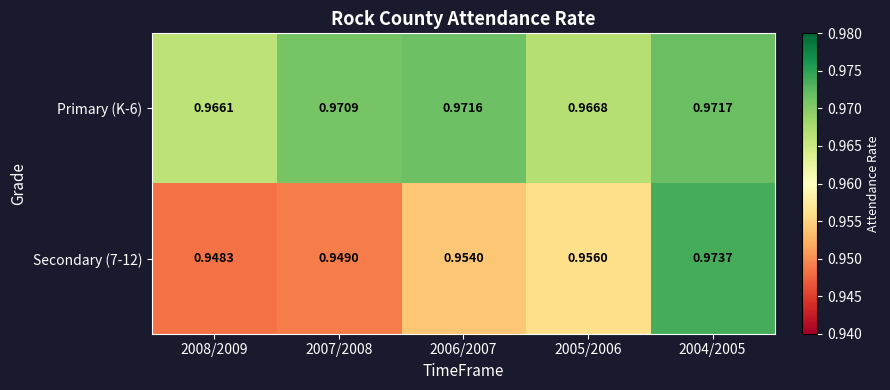

Is the value of Primary (K-6) at 2007/2008 greater than the value of Secondary (7-12) at 2005/2006?

Yes